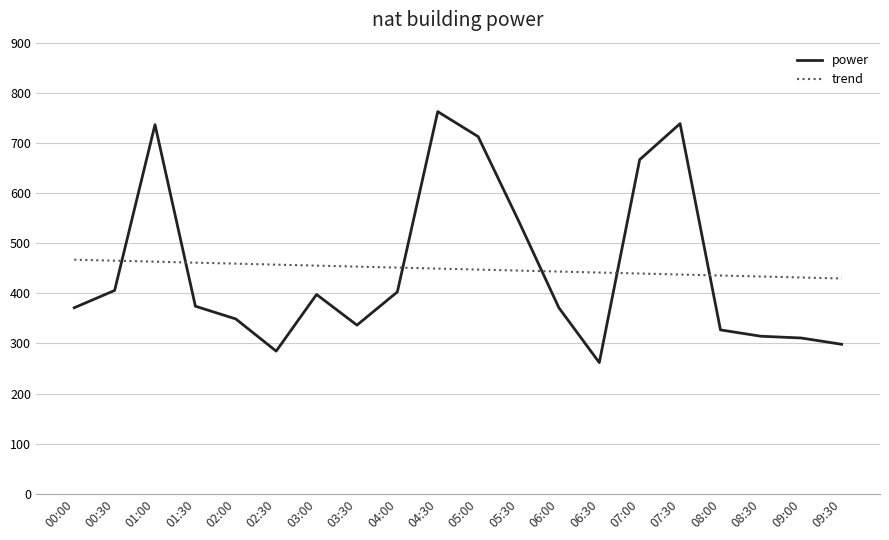

In power, how many points are higher than both neighbors (excluding endpoints)?

4